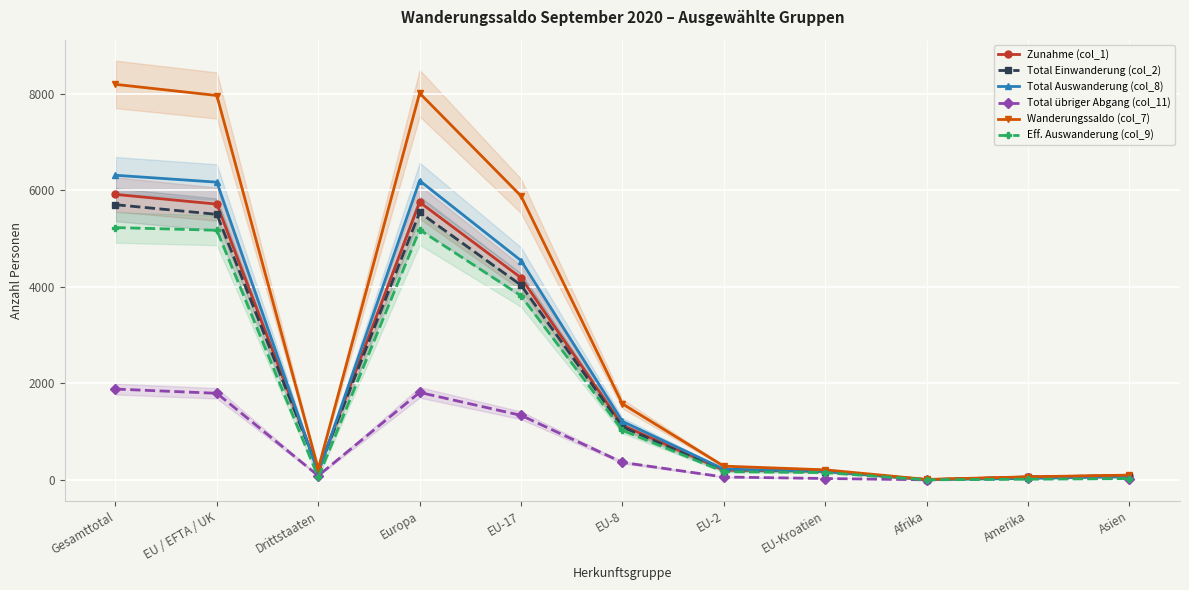

At which category does Wanderungssaldo (col_7) reach its first local valley?

Drittstaaten